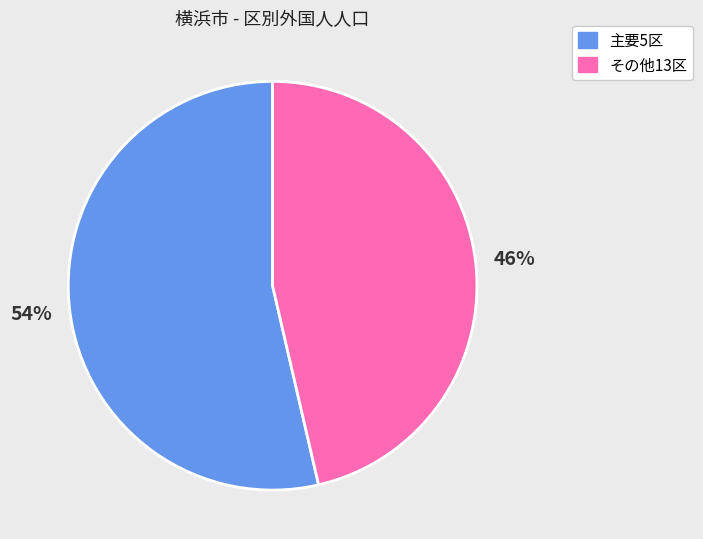

Does any single category account for the majority?

Yes